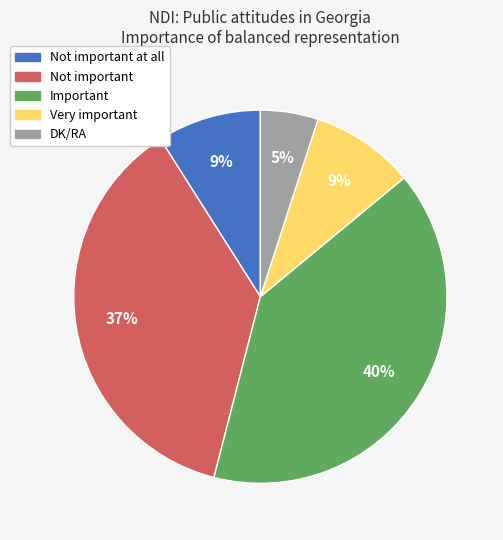

To the nearest percent, what is the difference between the largest and smallest slice percentages?

35%